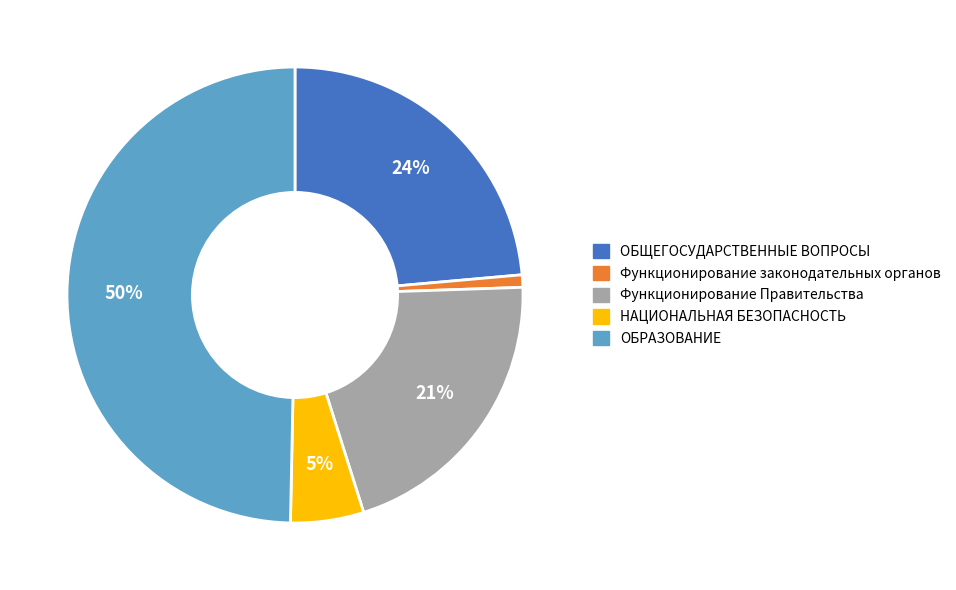

To the nearest percent, what portion does НАЦИОНАЛЬНАЯ БЕЗОПАСНОСТЬ represent?

5%